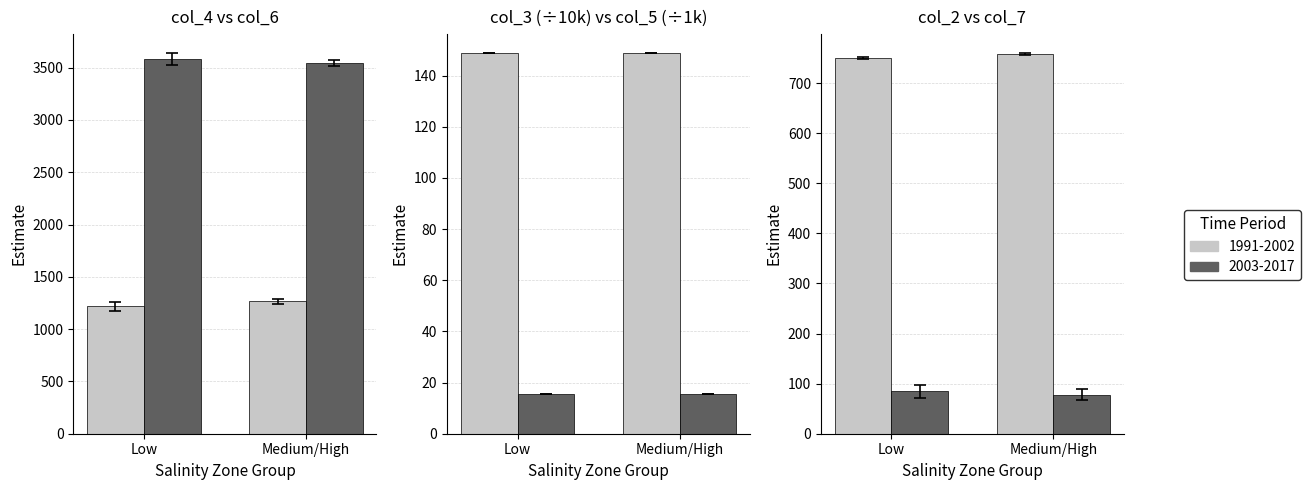

Reading left to right, list all the values displayed in this chart.

col_4 (1991-2002): Low=1218.6	Medium/High=1266.4
col_6 (2003-2017): Low=3582.1	Medium/High=3545.0
col_3 (1991-2002): Low=148.7	Medium/High=148.8
col_5 (2003-2017): Low=15.4	Medium/High=15.4
col_2 (1991-2002): Low=751.0	Medium/High=758.0
col_7 (2003-2017): Low=84.4	Medium/High=77.4